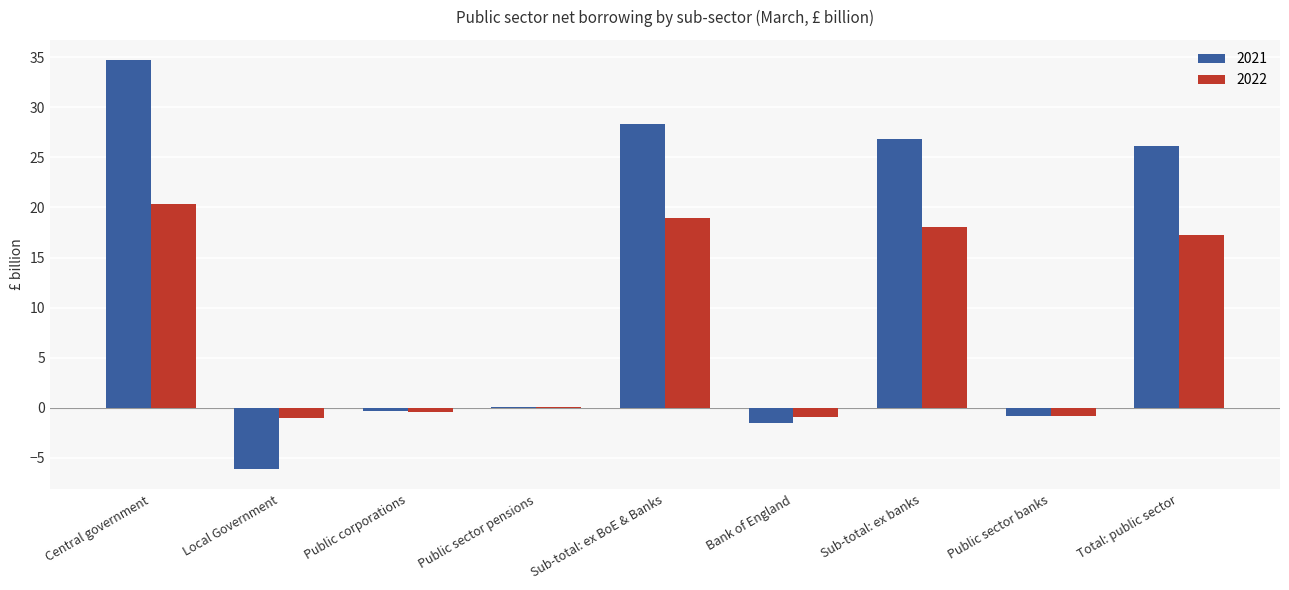

Which label corresponds to the largest value in the chart?

Central government